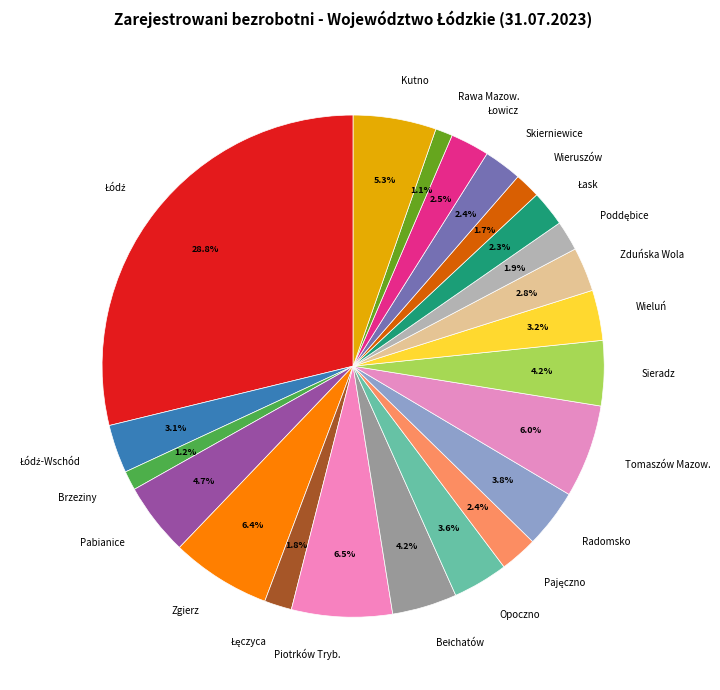

What is the ratio of the value at Pabianice to the value at Sieradz?

1.1